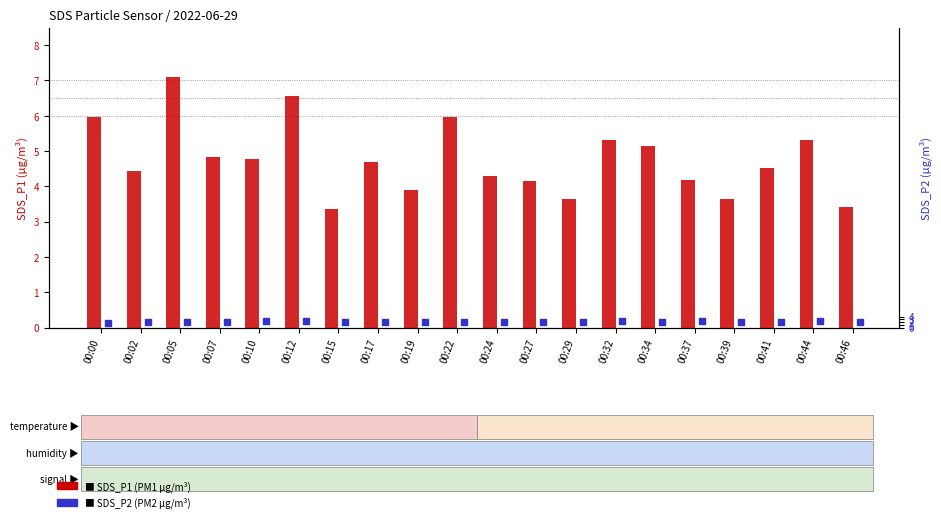

Which series has the widest spread of Y values?

SDS_P1 (PM1)